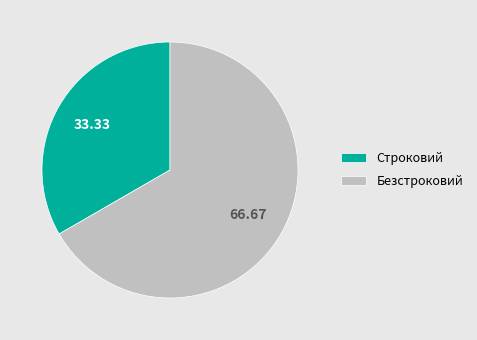

Does any single category account for the majority?

Yes